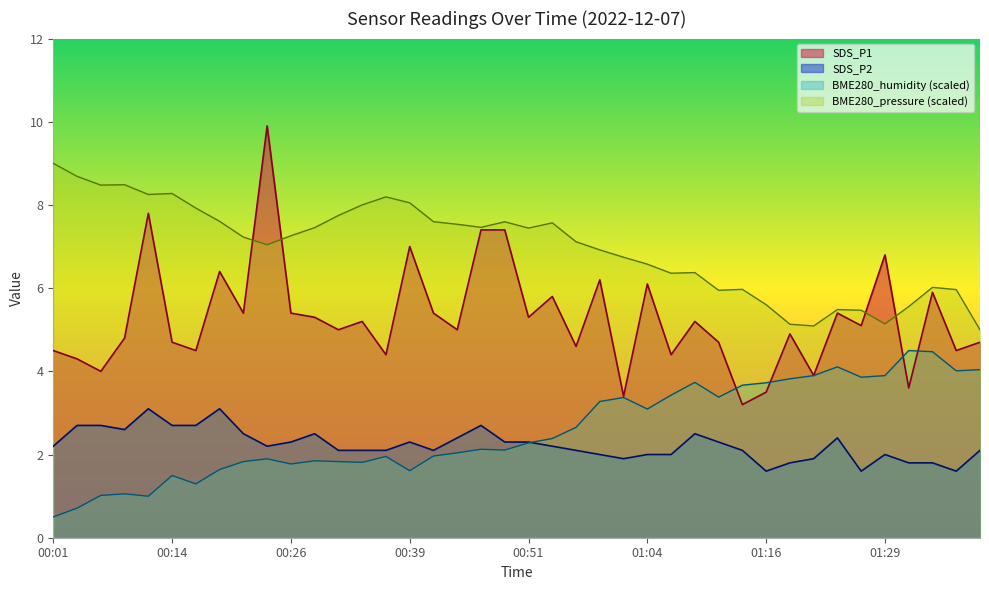

True or false: SDS_P1 has a value of 9.3 at 00:34.

False